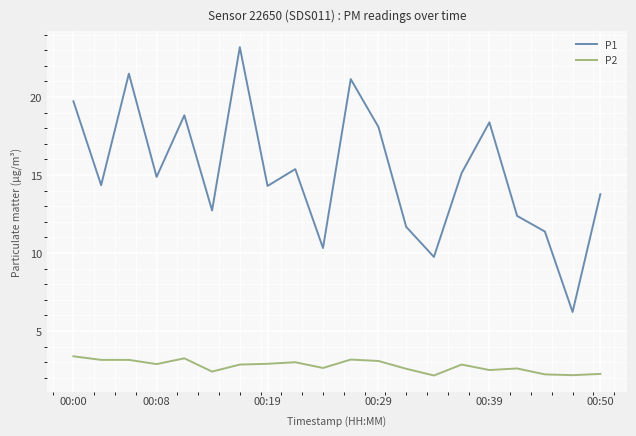

Which series has the largest range (max minus min)?

P1